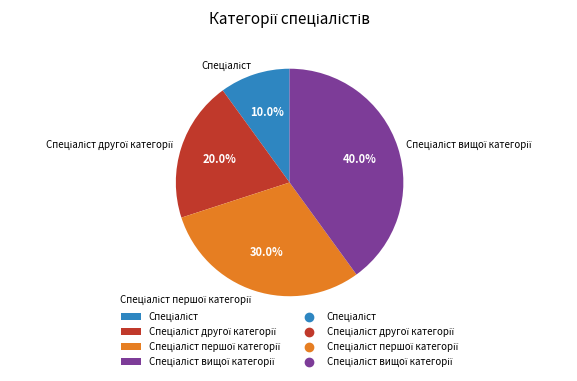

Is there a majority slice in this chart?

No